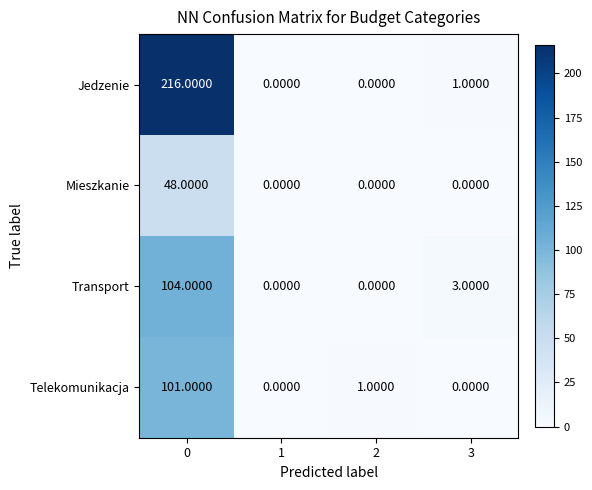

What is the difference between the Transport values at 2 and 3?

3